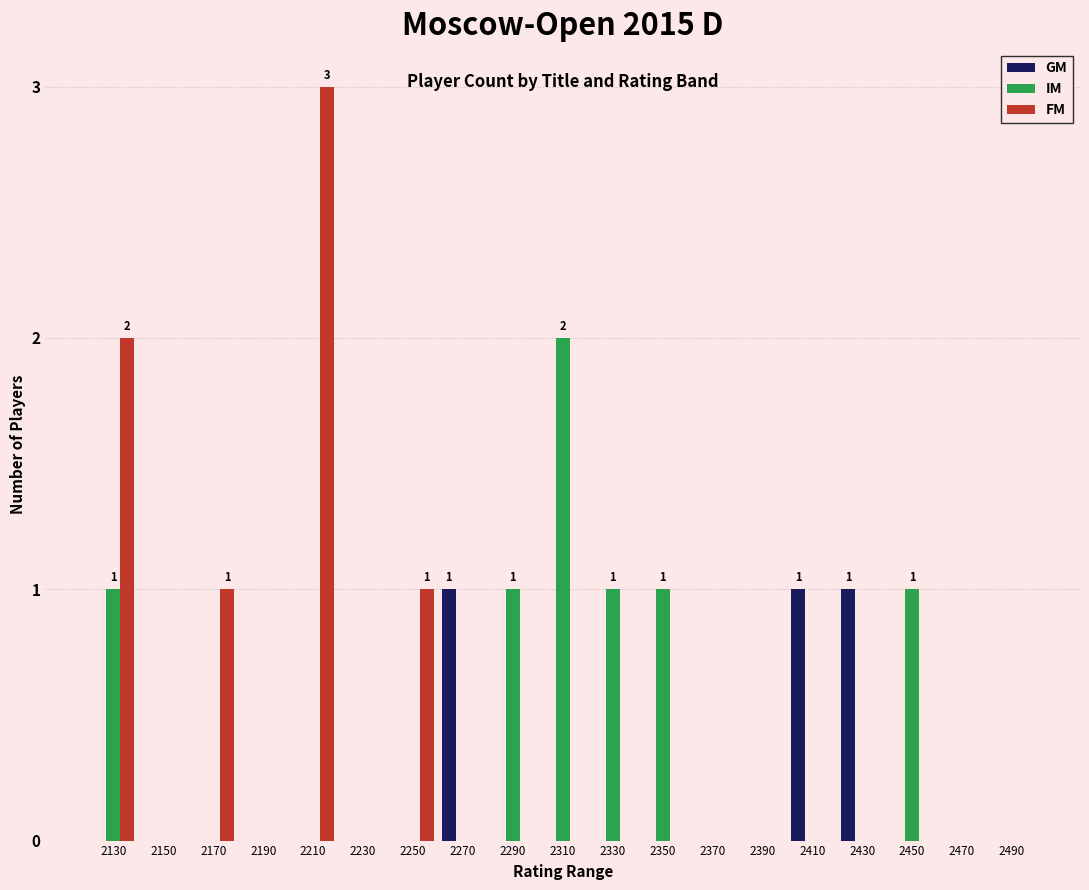

Which category has the highest value across all series?

2210